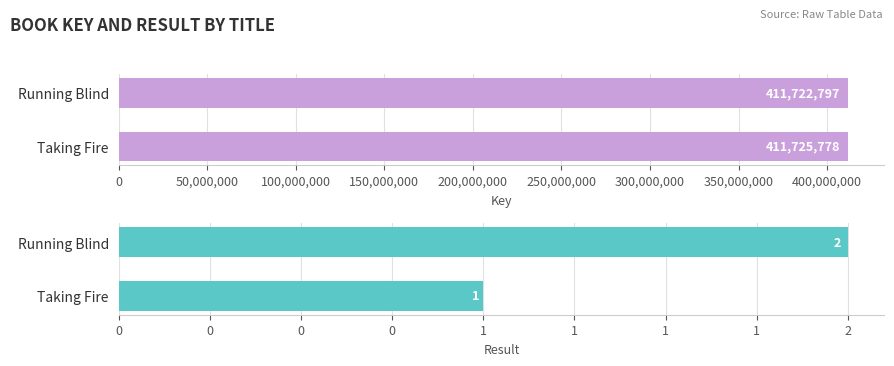

What is the sum of the Result values at Running Blind and Taking Fire?

3